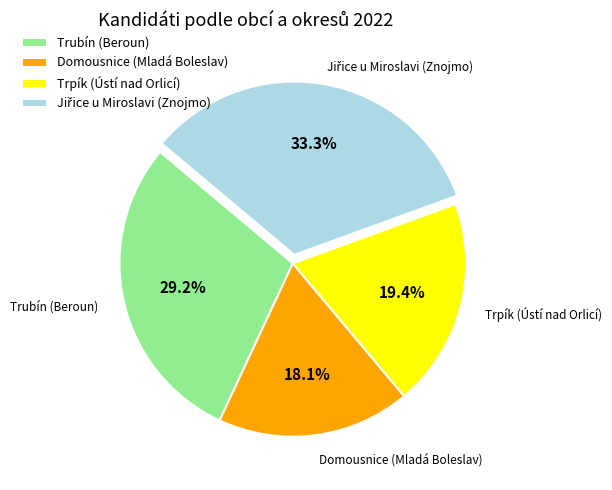

Which has a higher value, Domousnice (Mladá Boleslav) or Trubín (Beroun)?

Trubín (Beroun)